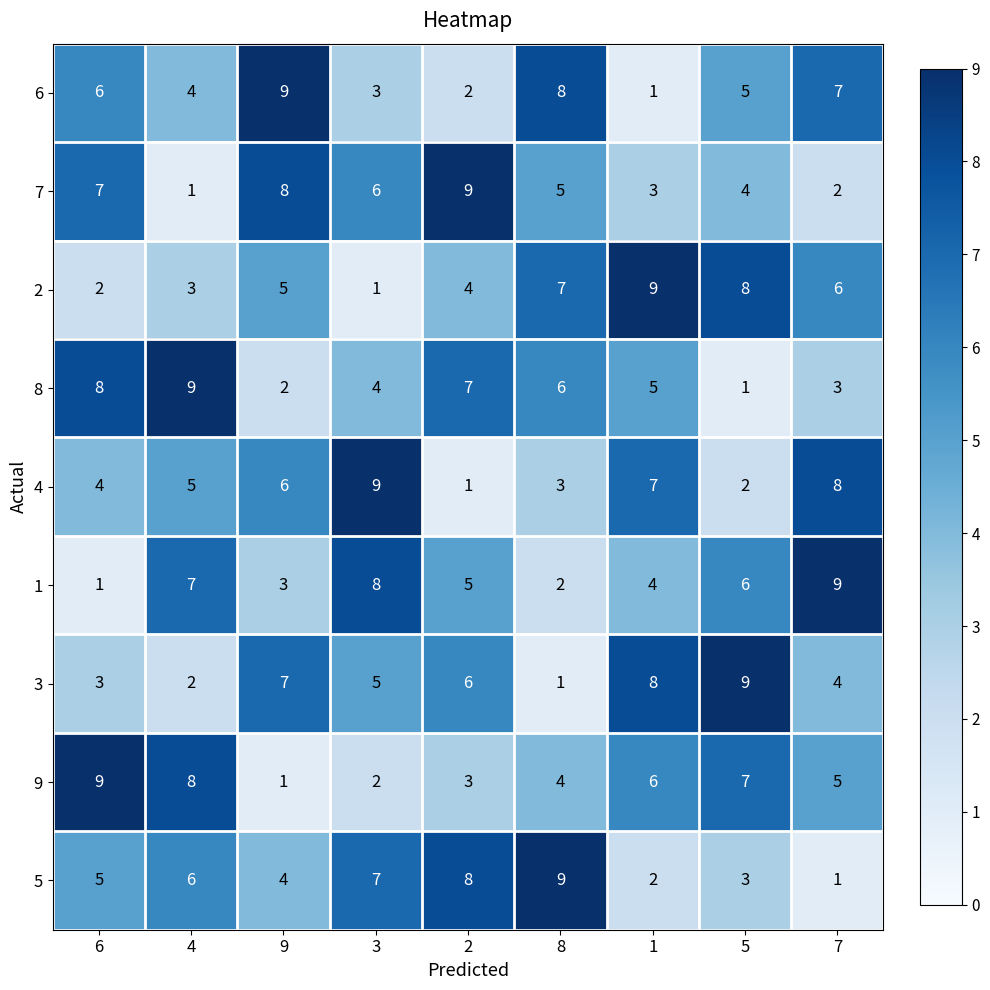

How many series are shown in this chart?

9